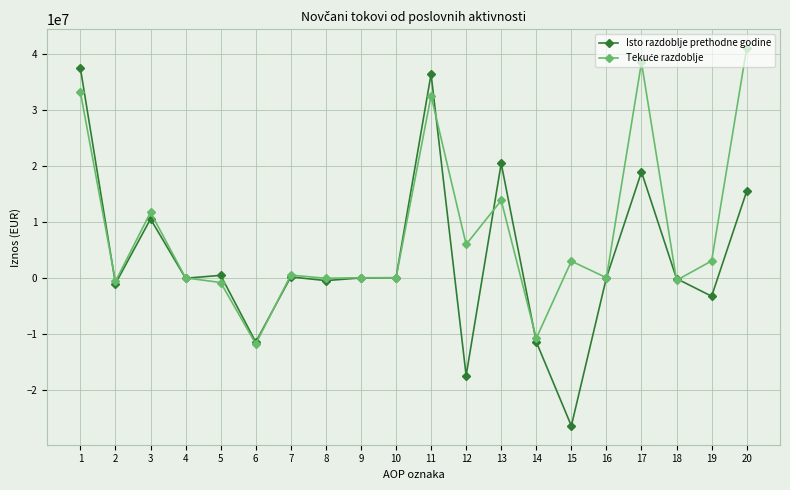

The value of Isto razdoblje prethodne godine at 3 is 14295291. True or false?

False